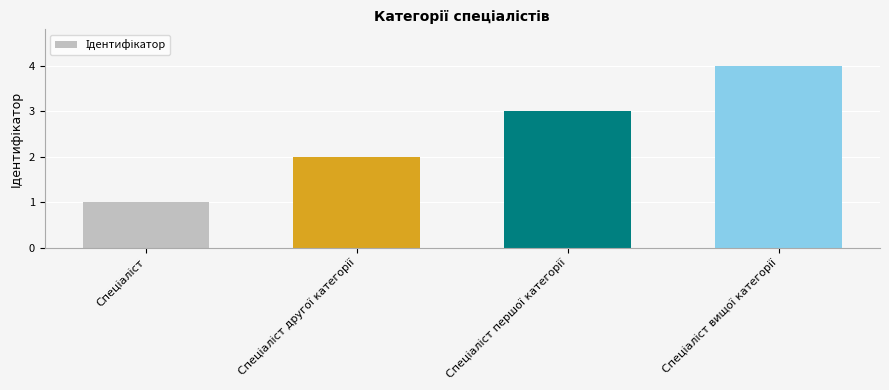

What is the difference between the maximum and minimum values?

3